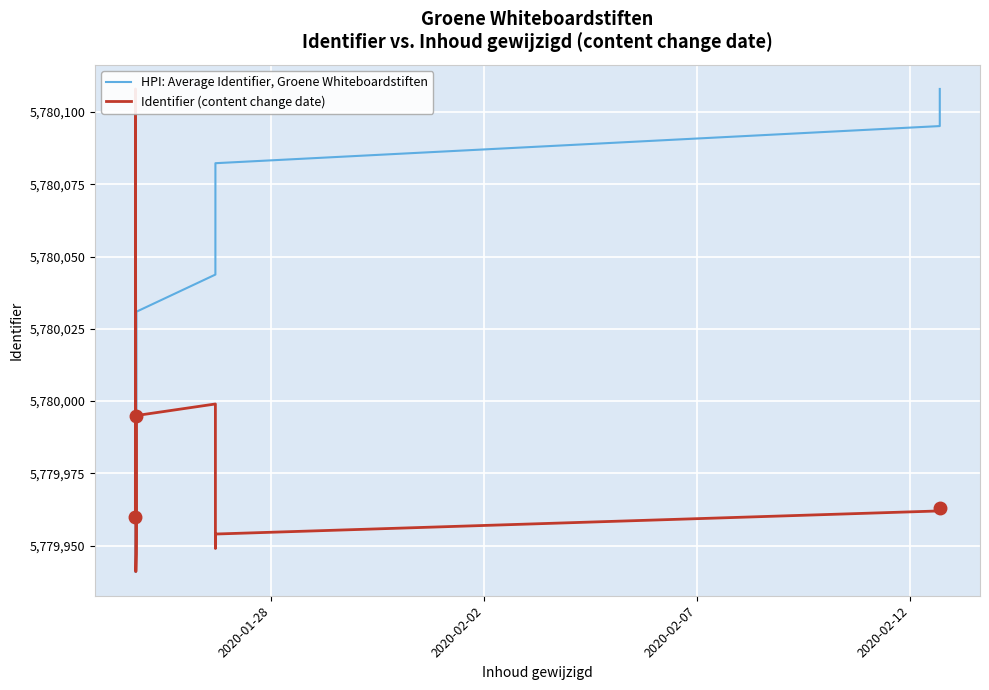

How many values in the HPI: Average Identifier, Groene Whiteboardstiften series exceed 5780030?

7